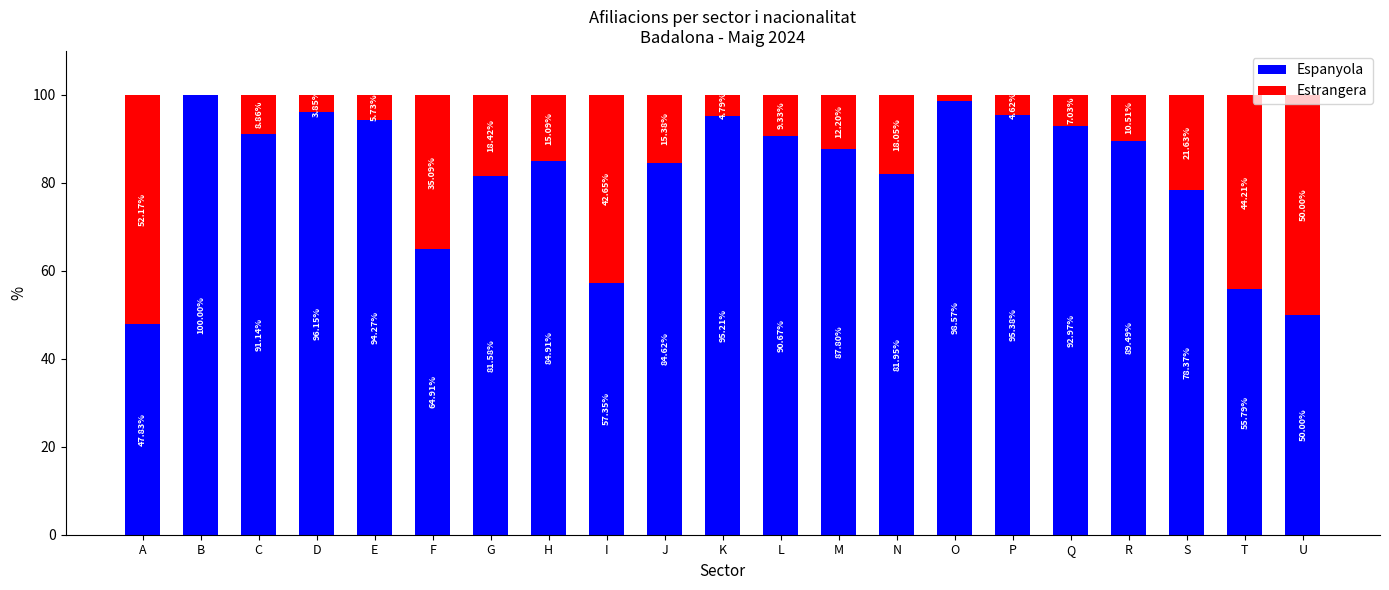

At which label is Espanyola closest to 73?

S